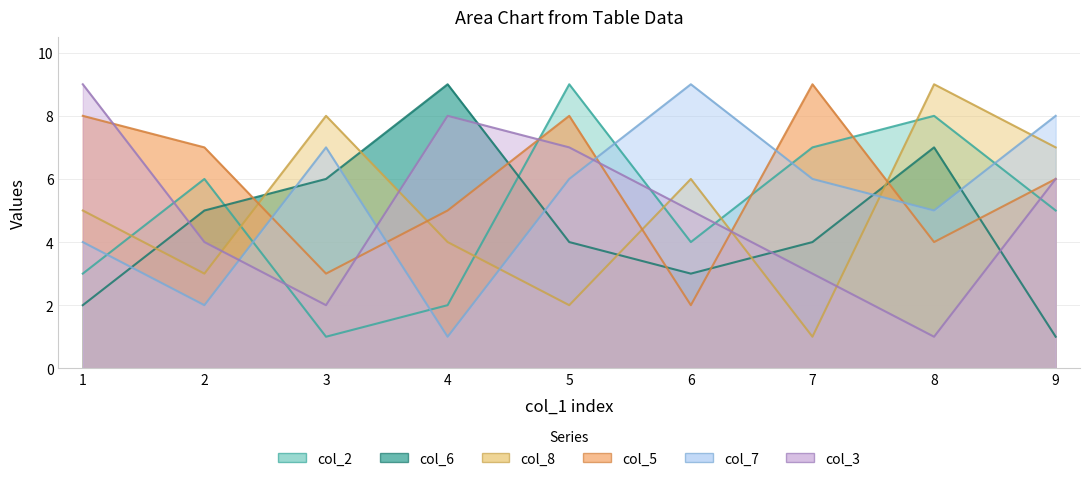

Which has a higher value, 2 or 6?

2